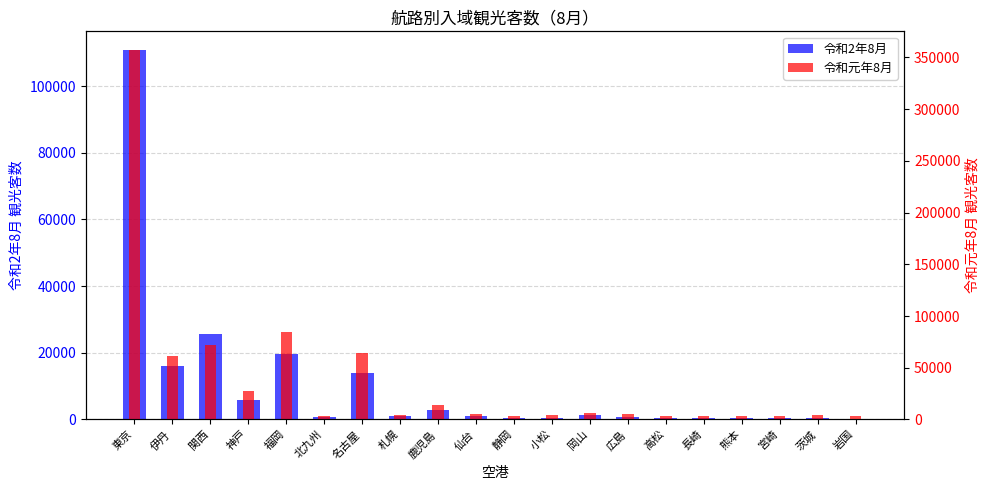

Where is 令和元年8月 nearest to the value 180250?

福岡